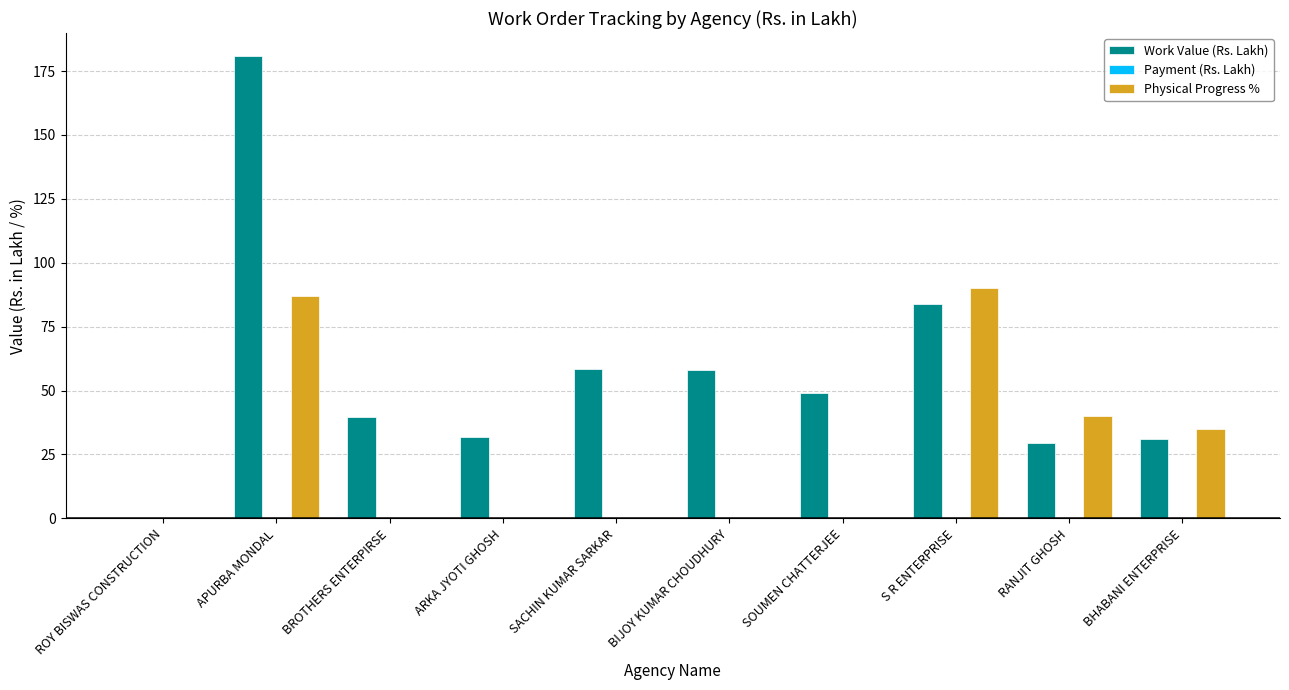

Where is Work Value (Rs. Lakh) nearest to the value 90?

S R ENTERPRISE